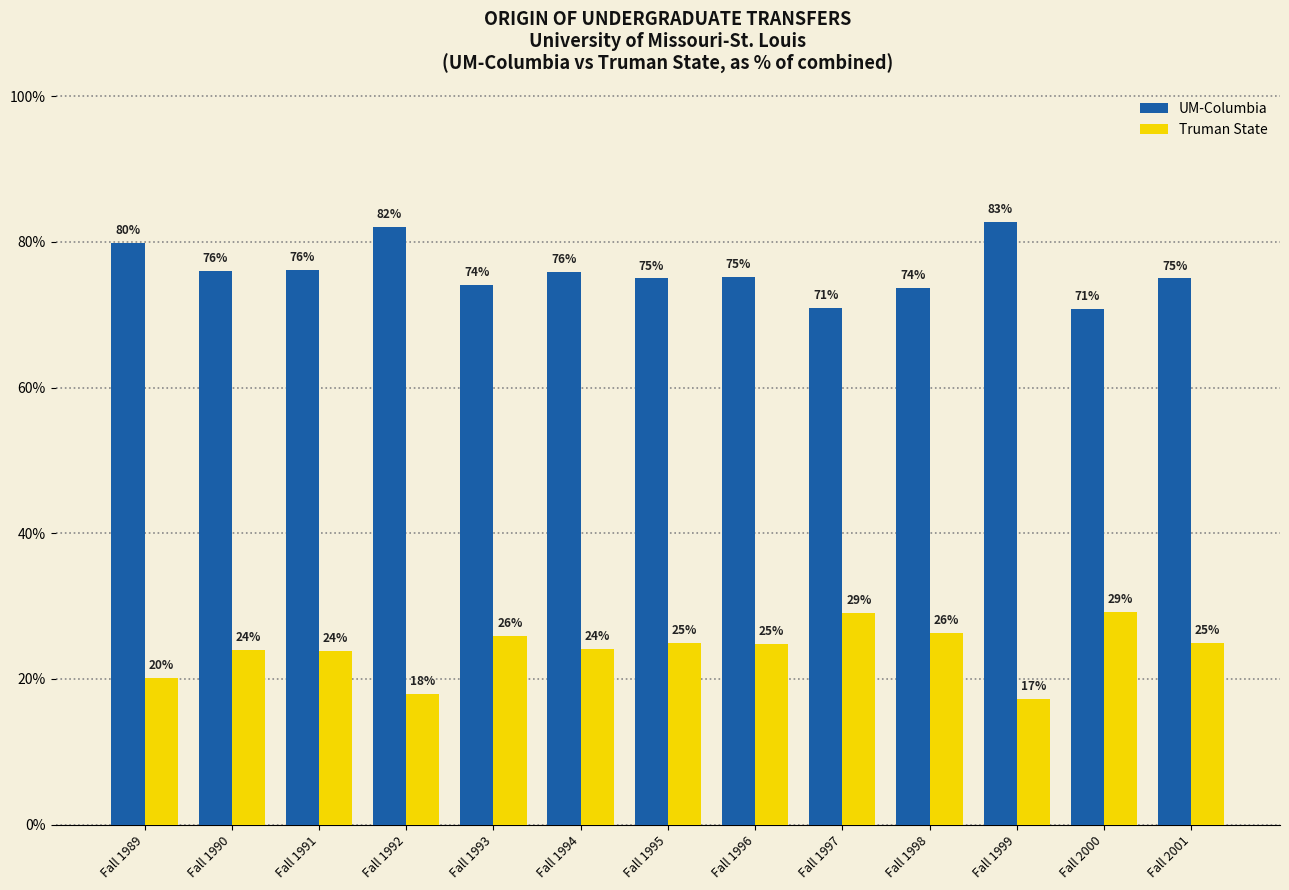

What are all the series names shown in the legend?

UM-Columbia, Truman State